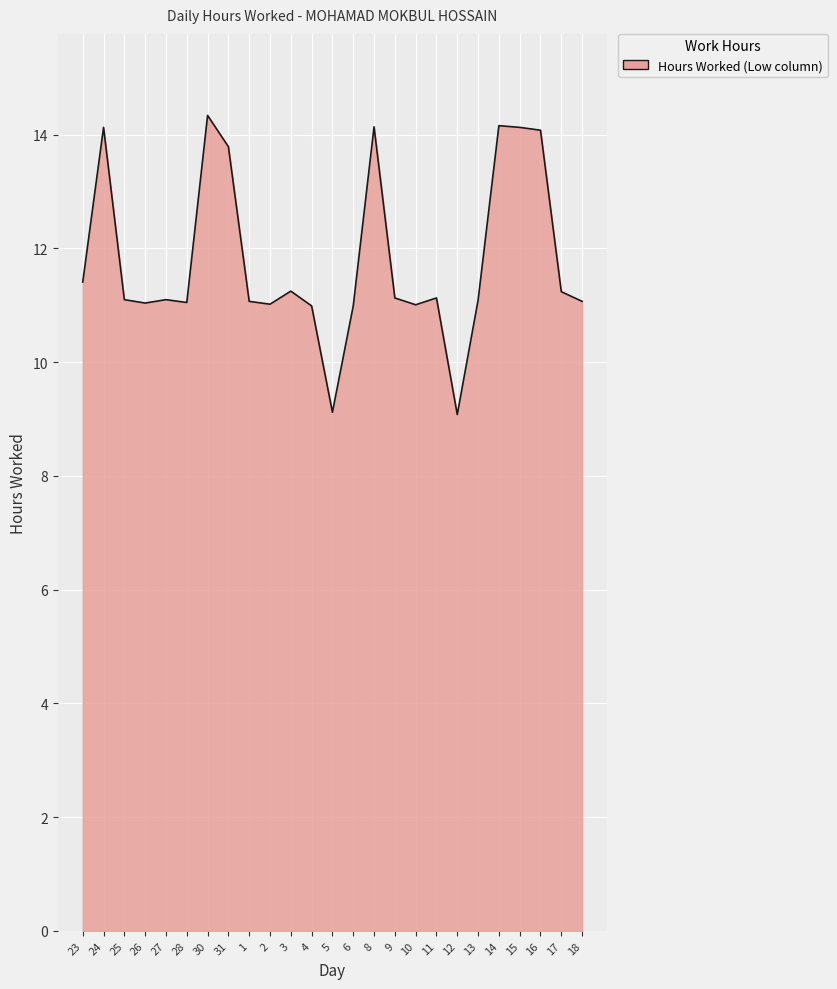

What is the smallest value displayed?

9.1